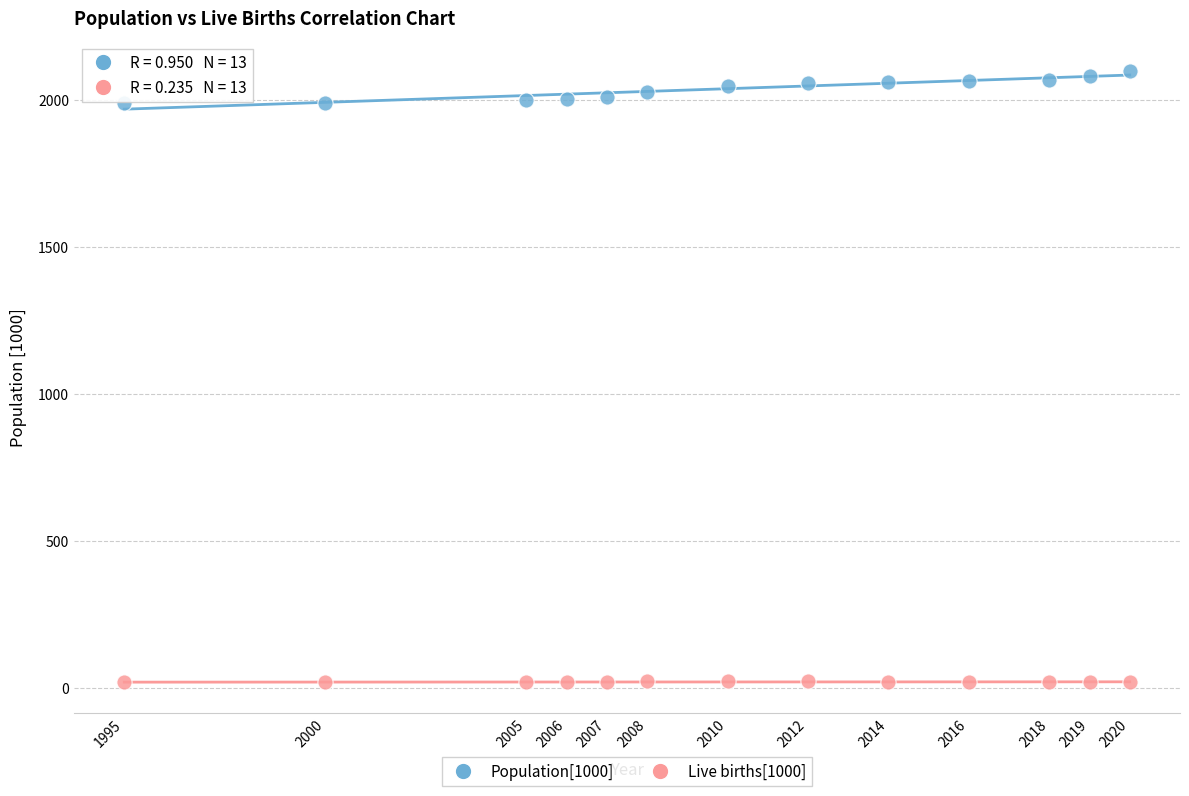

What is the X range (max minus min) for the scatter plot?

25.0